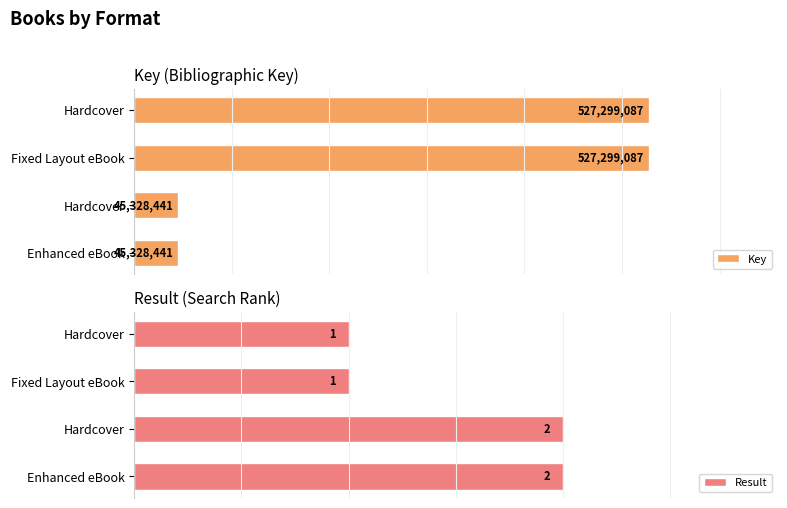

Is the value of Result at Hardcover greater than the value of Key at Hardcover?

No